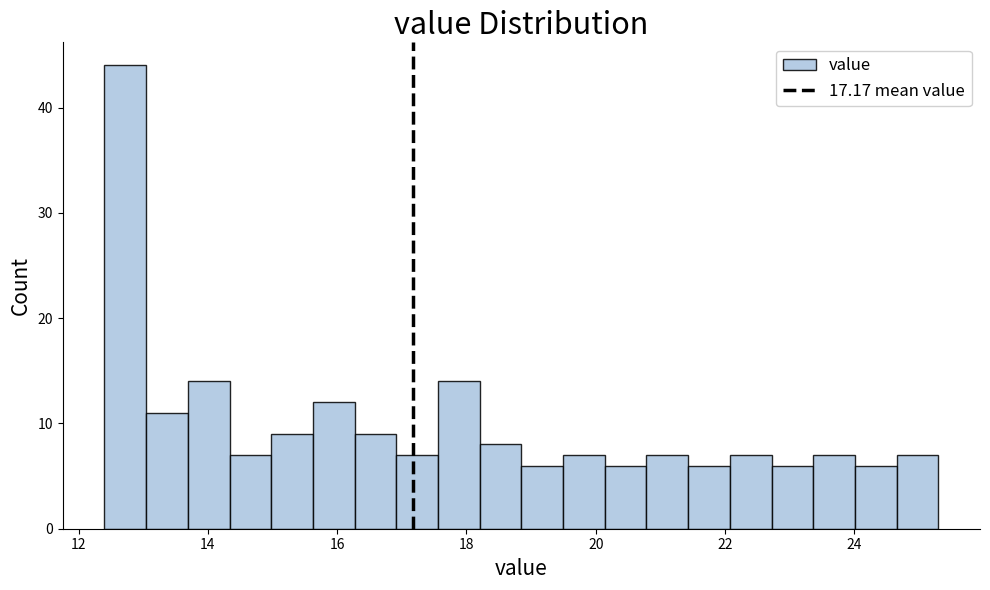

Read against the x-axis, roughly where is the centre of the tallest bar?

12.8